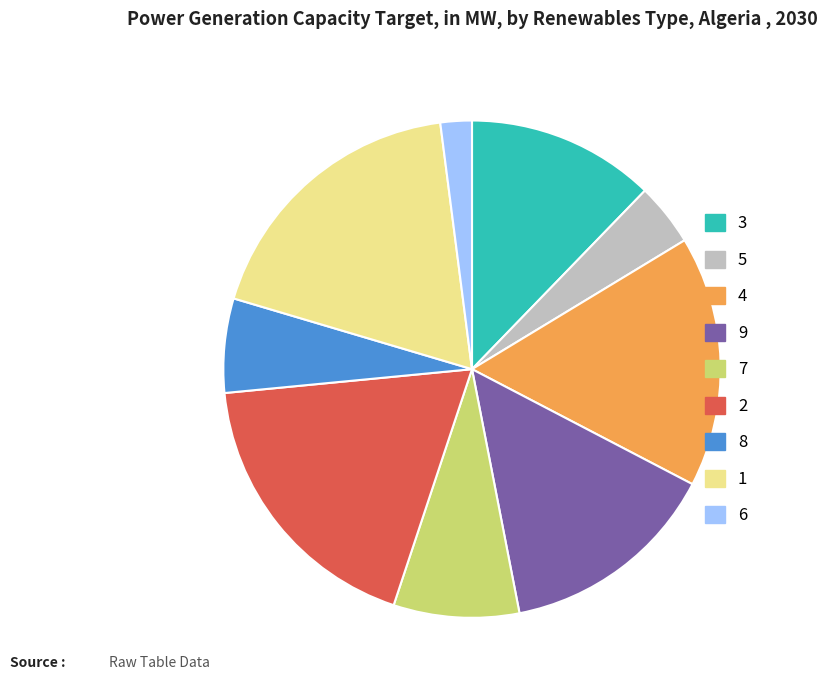

What is the smallest slice in the pie chart?

6